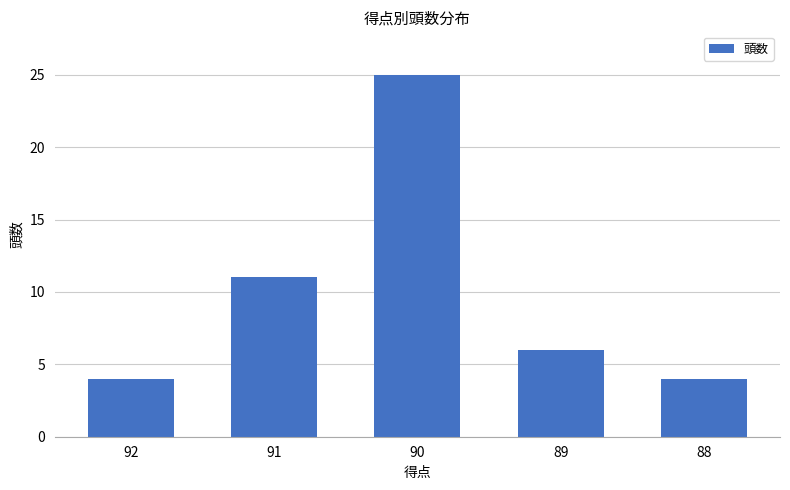

What is the sum of the values at 91 and 88?

15